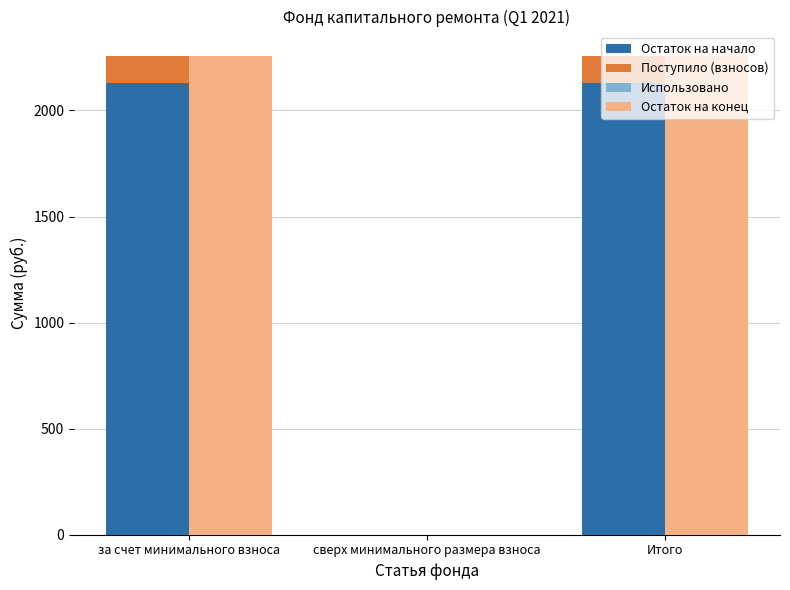

Which label corresponds to the largest value in the chart?

за счет минимального взноса